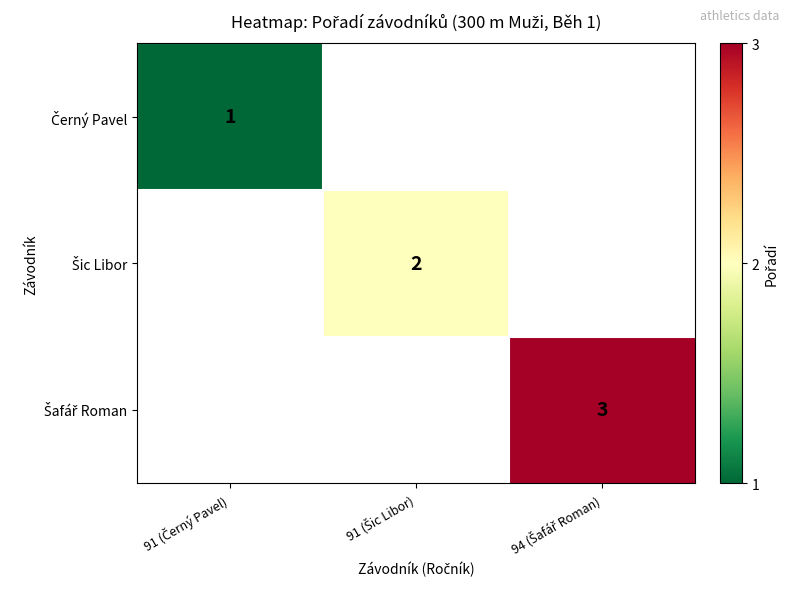

Rank the series by their maximum value, from lowest to highest.

Černý Pavel, Šic Libor, Šafář Roman